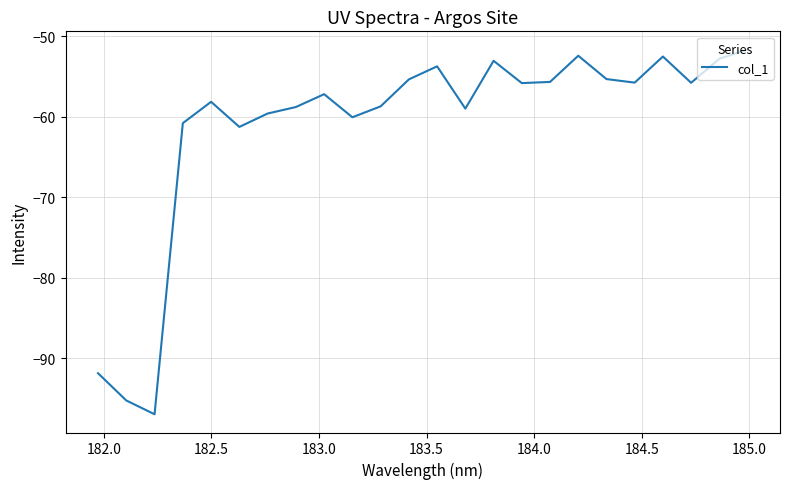

What is the smallest value displayed?

-97.0